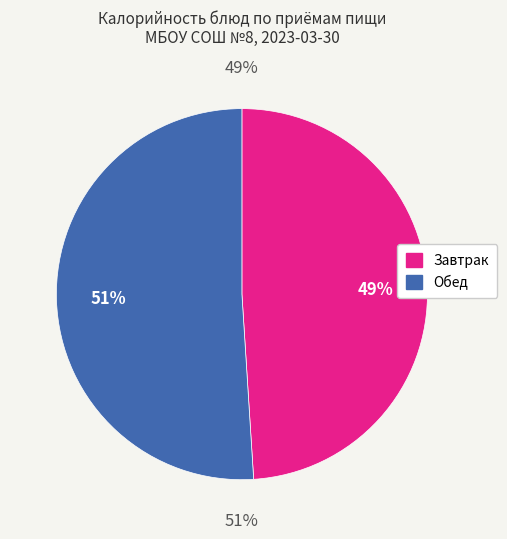

True or false: Суп картофельный с макаронными изделиями accounts for 22% of the total.

False